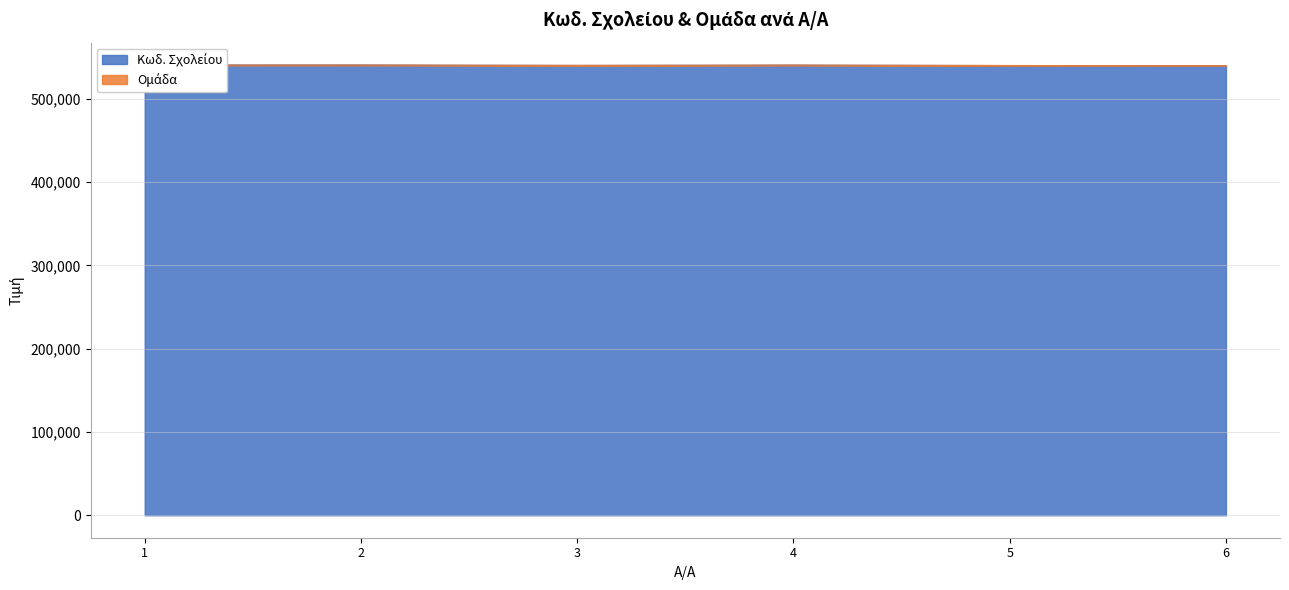

At which category does the chart reach its peak across all series?

2